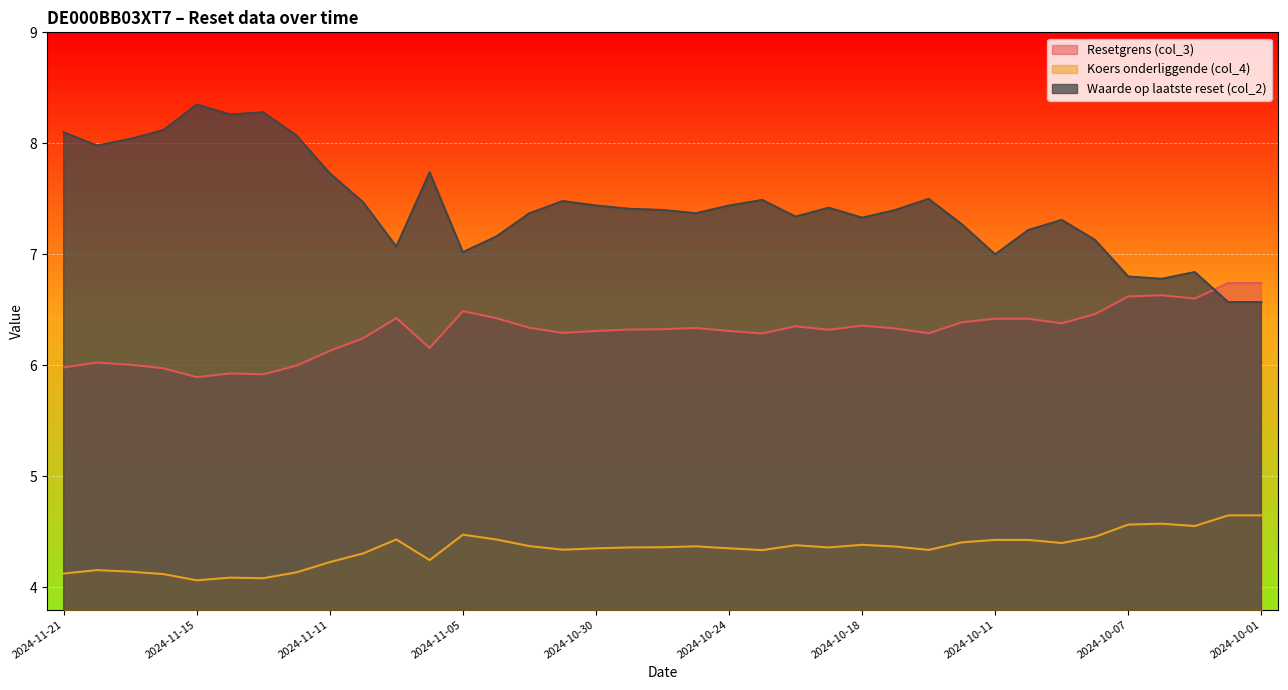

Rank the series by their average value, from highest to lowest.

Waarde op laatste reset (col_2), Resetgrens (col_3), Koers onderliggende (col_4)